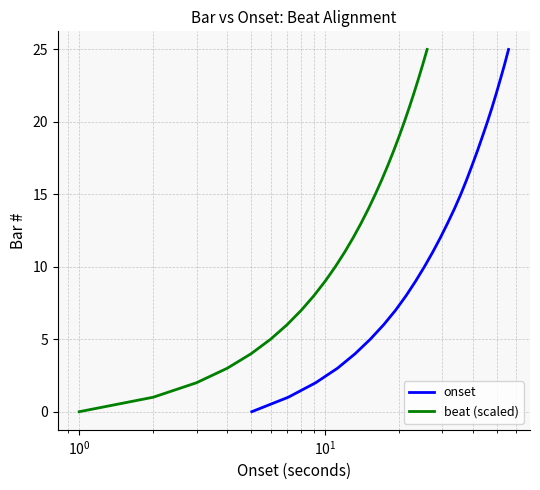

The value of beat (scaled) at $\mathdefault{10^{0}}$ is 1. True or false?

False